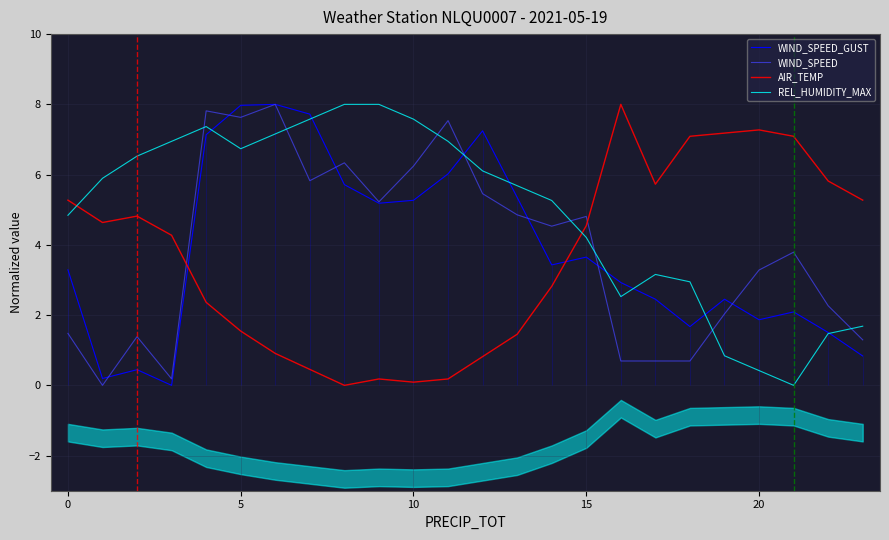

At how many categories does at least one series exceed 1?

24